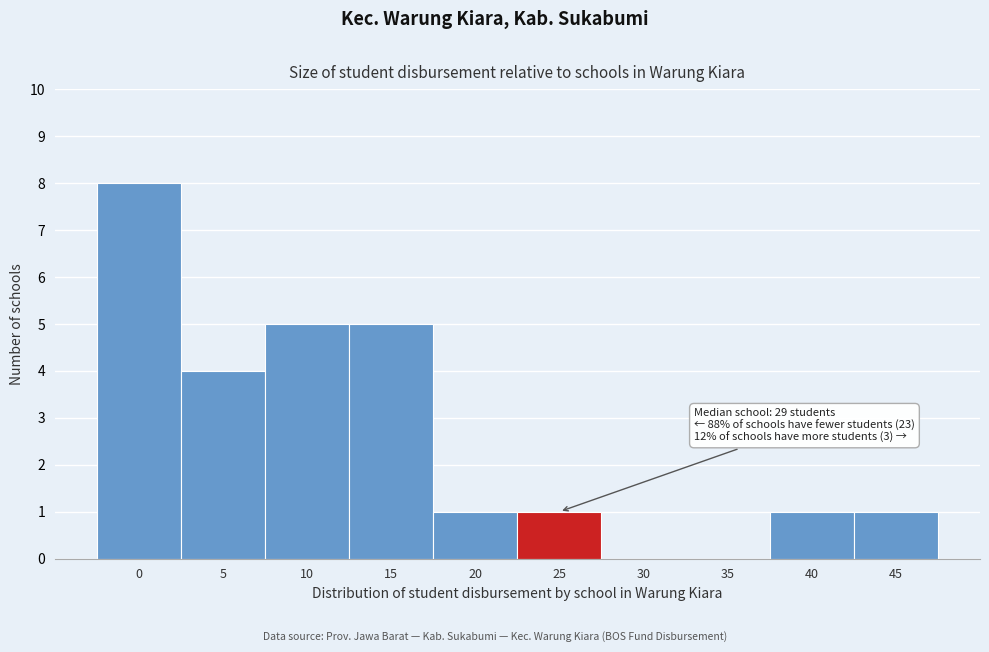

Reading right to left, what are all the values shown in this chart?

45=1	40=1	35=0	30=0	25=1	20=1	15=5	10=5	5=4	0=8